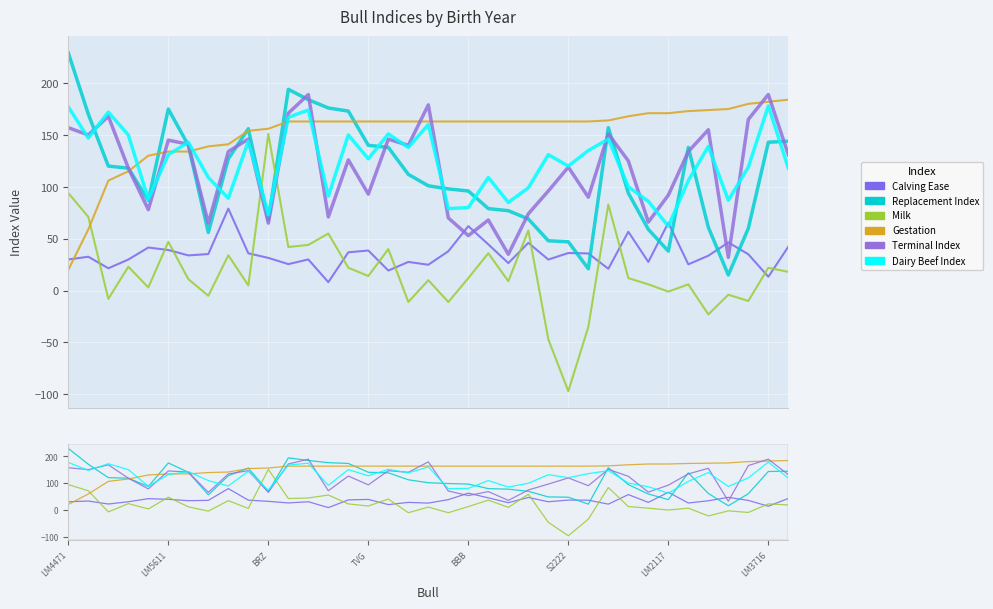

Is it true that Dairy Beef Index equals 174.7 at 24?

False